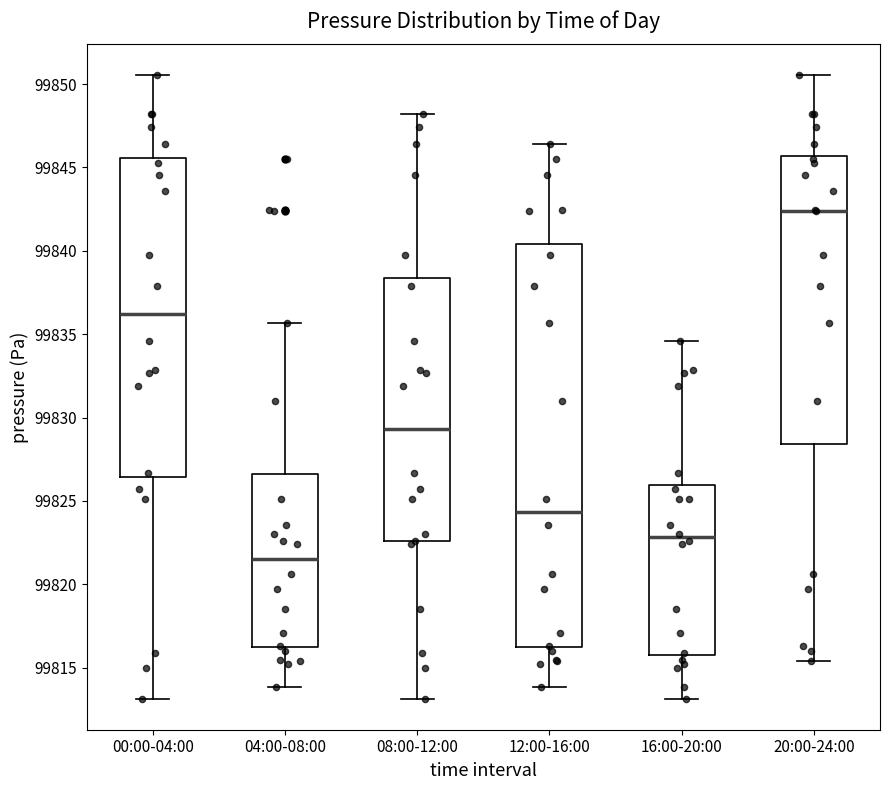

Reading left to right, read every box against the y-axis: the position of its median line, the range the box covers, and the ends of its whiskers. The values are not printed on the chart, so give them approximately, as read against the axis.

00:00-04:00: median 99836.0, box 99826.5 to 99845.5, whiskers 99813.0 to 99850.5
04:00-08:00: median 99821.5, box 99816.0 to 99826.5, whiskers 99814.0 to 99835.5
08:00-12:00: median 99829.5, box 99822.5 to 99838.5, whiskers 99813.0 to 99848.0
12:00-16:00: median 99824.5, box 99816.0 to 99840.5, whiskers 99814.0 to 99846.5
16:00-20:00: median 99823.0, box 99816.0 to 99826.0, whiskers 99813.0 to 99834.5
20:00-24:00: median 99842.5, box 99828.5 to 99845.5, whiskers 99815.5 to 99850.5